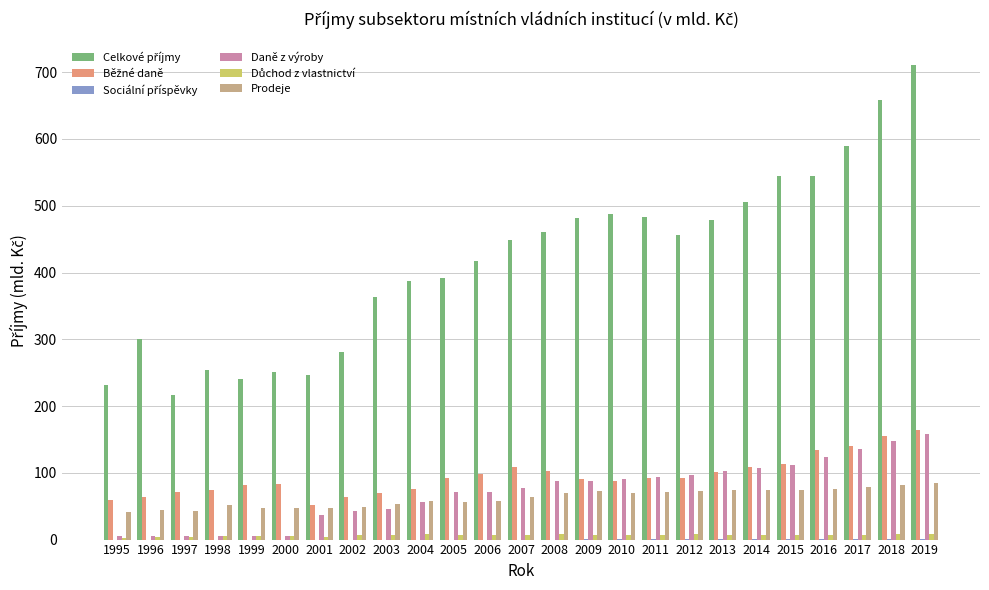

How many series are shown in this chart?

6